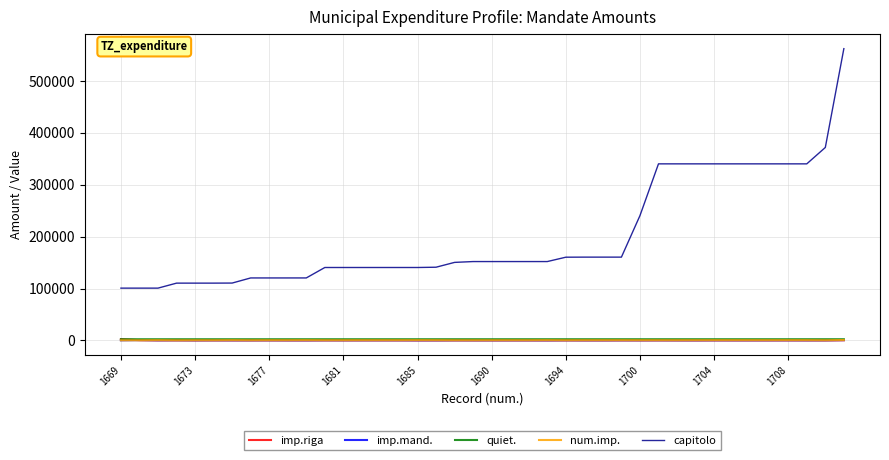

What is the minimum value for num.imp.?

103